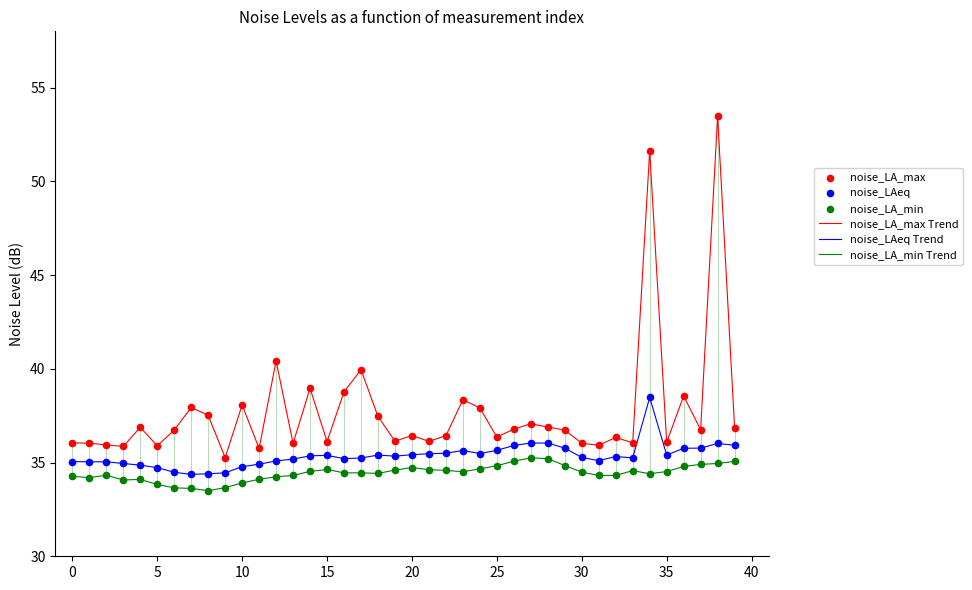

List the series in order of their peak value, highest first.

noise_LA_max Trend, noise_LAeq Trend, noise_LA_min Trend